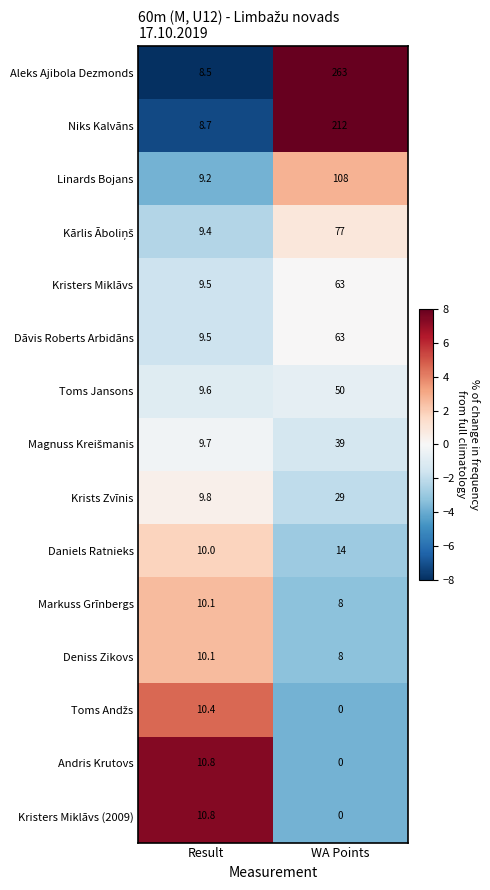

What is the greatest value displayed?

263.0